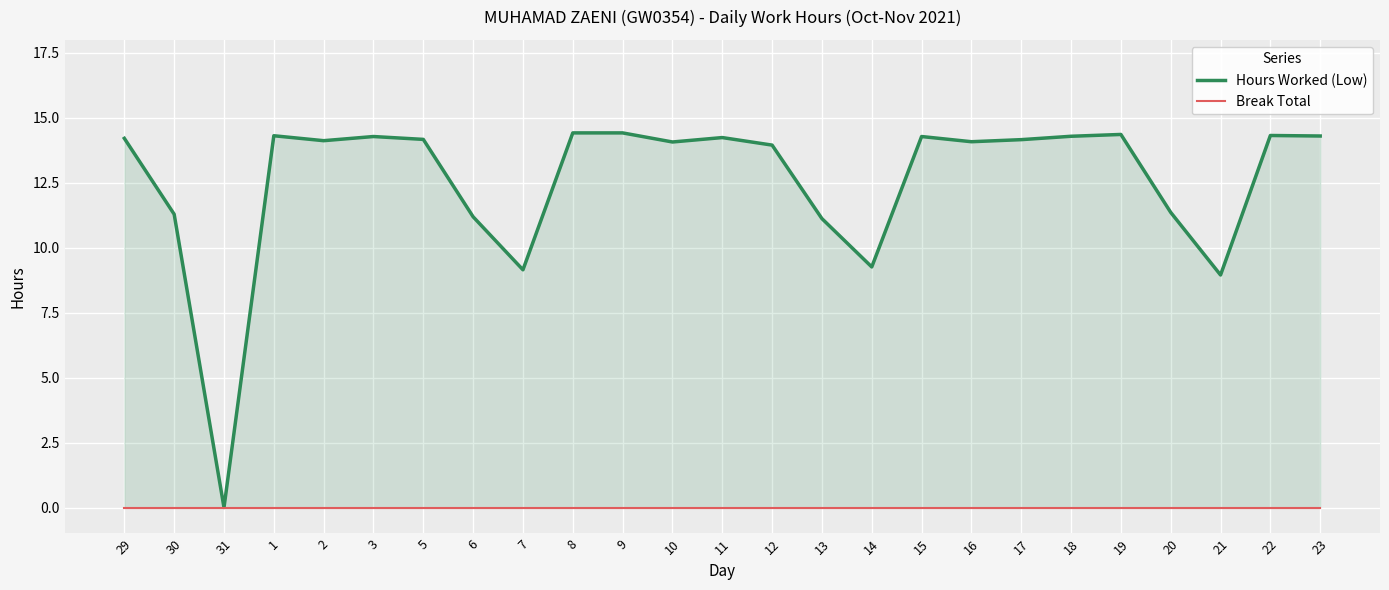

Rank the series by their average value, from lowest to highest.

Break Total, Hours Worked (Low)